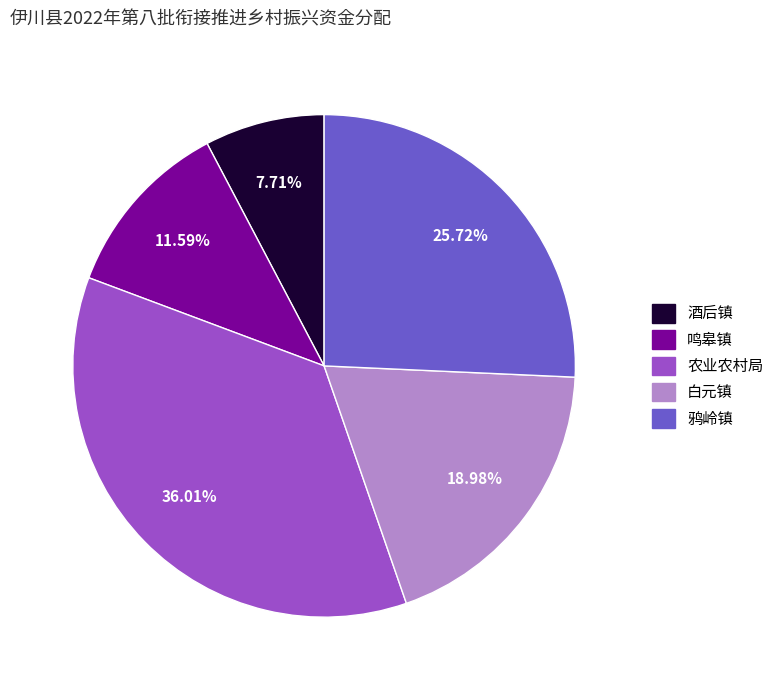

Is there any slice that represents more than half of the pie?

No